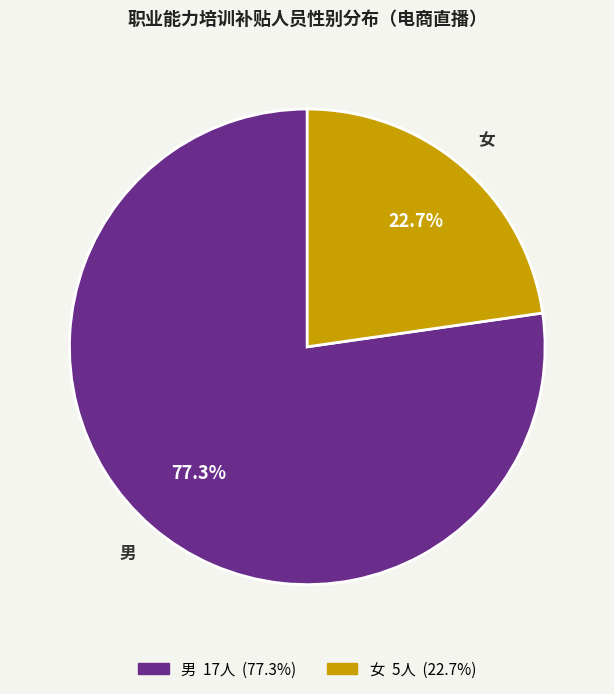

What percentage is the 男 slice, to the nearest percent?

77%